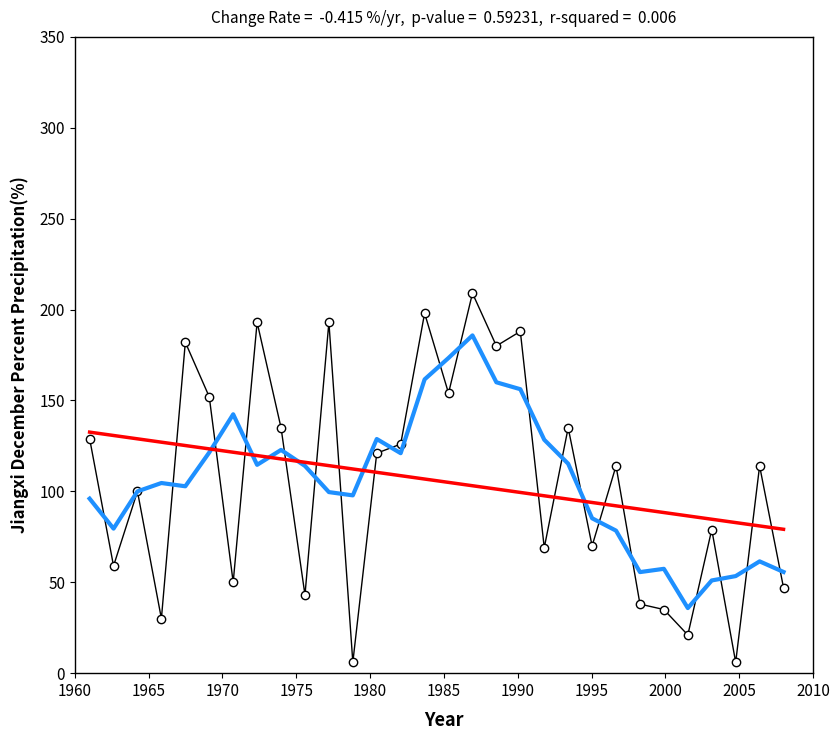

What is the greatest value displayed?

209.0